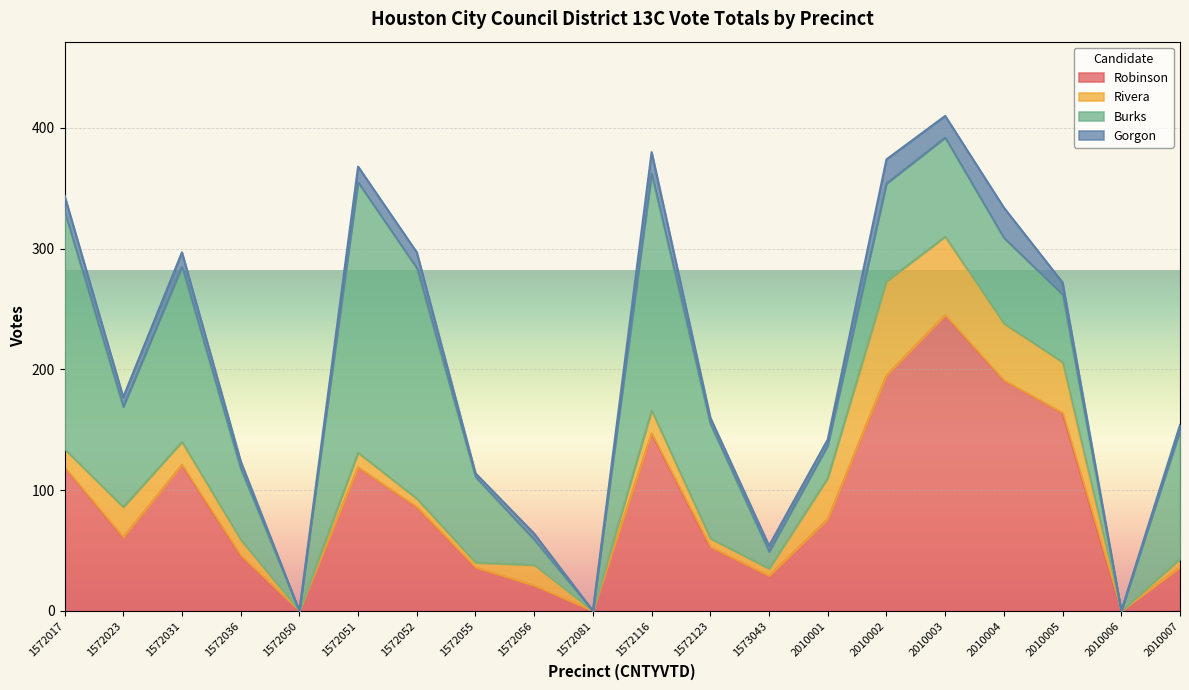

What is the value of the Gorgon point at the 4th from the left?

6